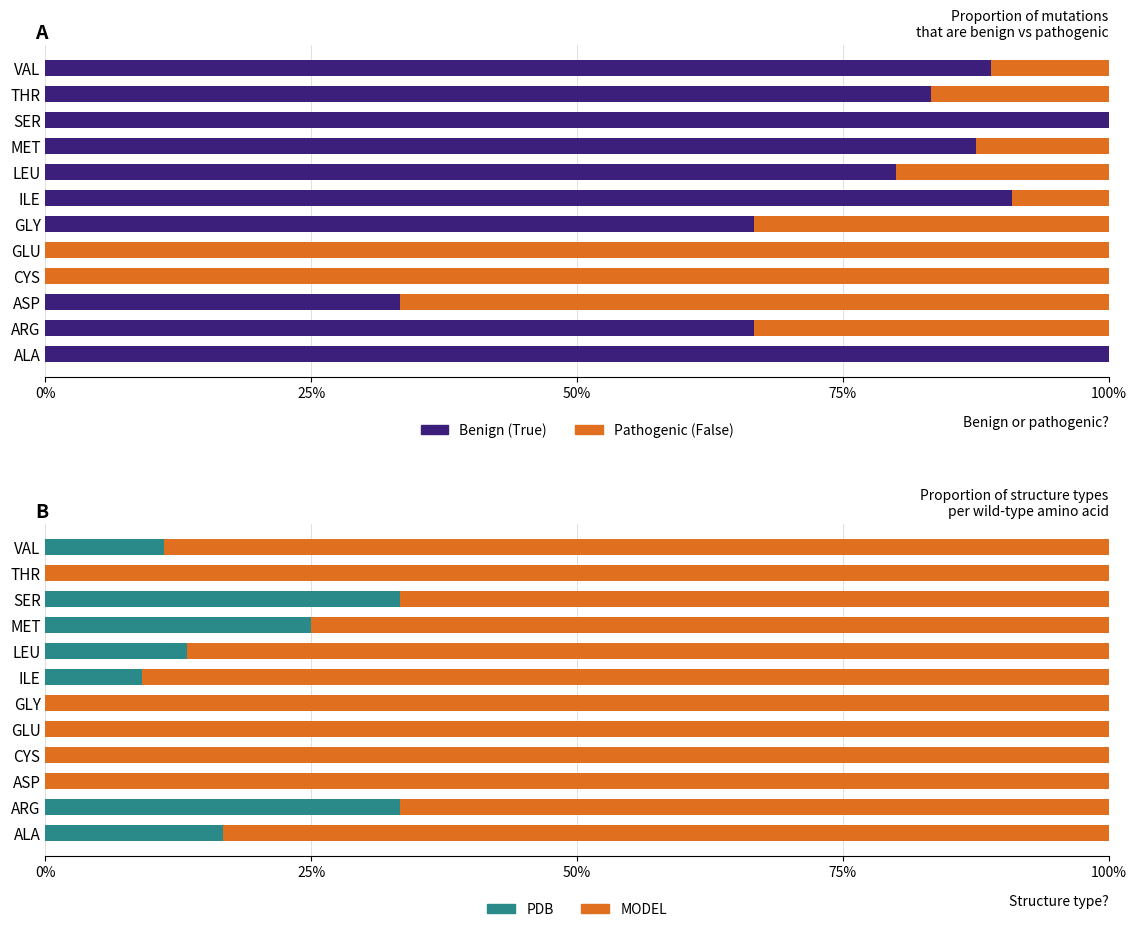

True or false: MODEL has a value of 66.7 at ARG.

True